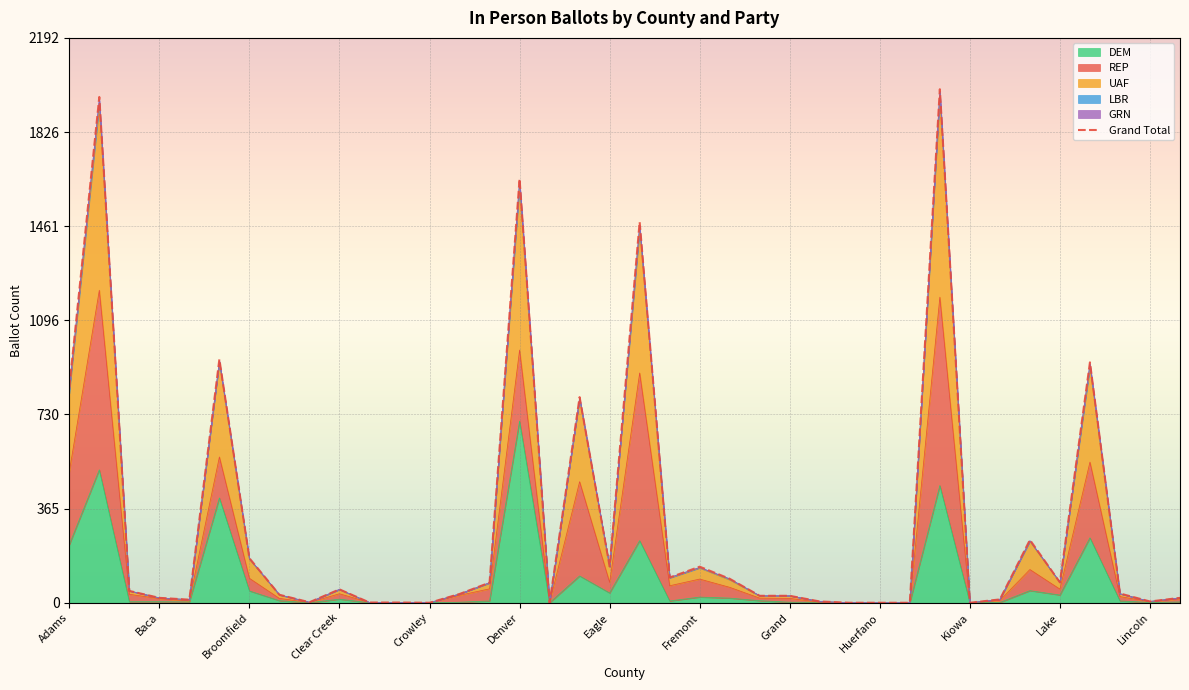

The value at Kiowa is 1. True or false?

True